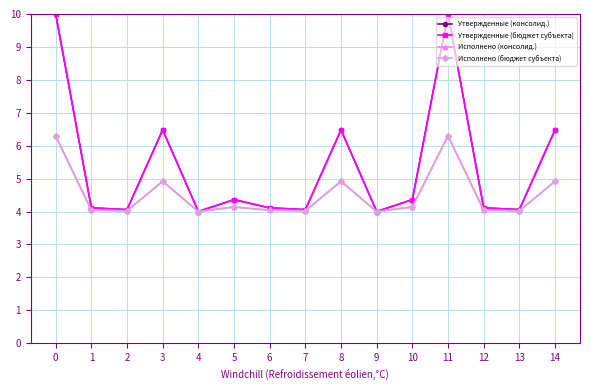

Is this an area chart (filled region under the line)?

No